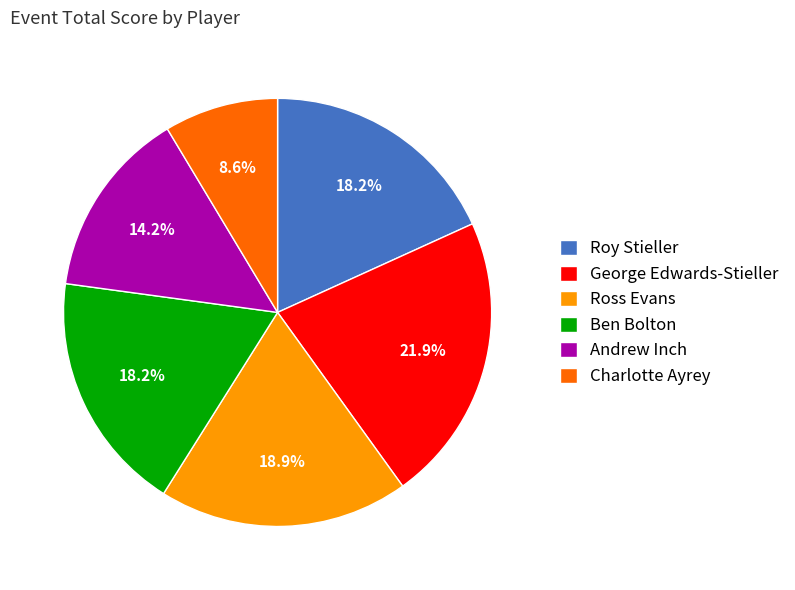

What percentage is the Ben Bolton slice, to the nearest percent?

18%